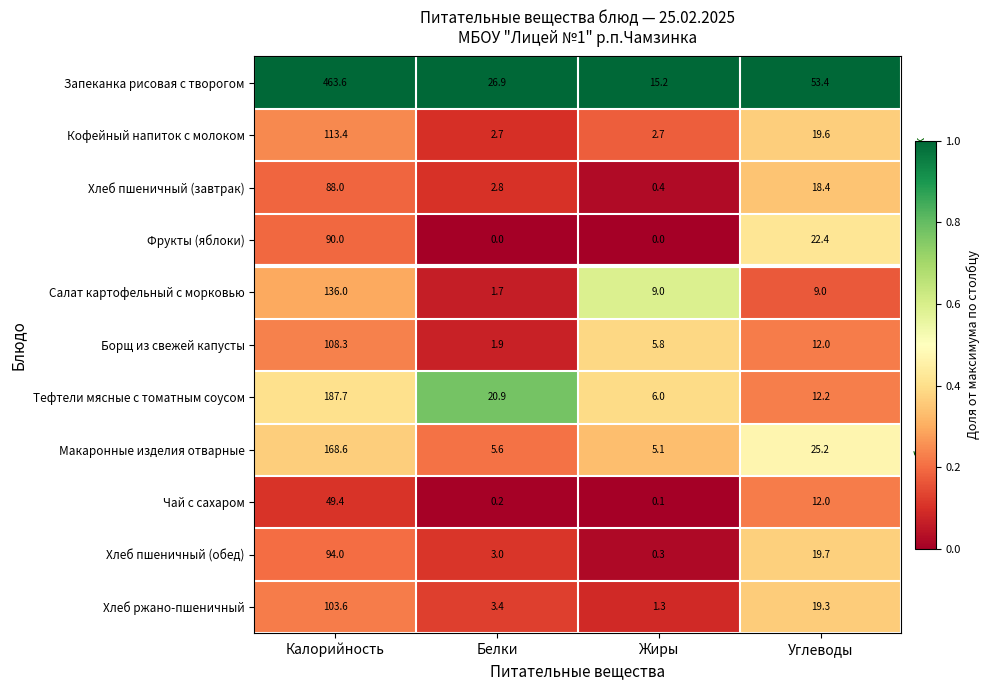

Which series has the widest spread of values?

Запеканка рисовая с творогом